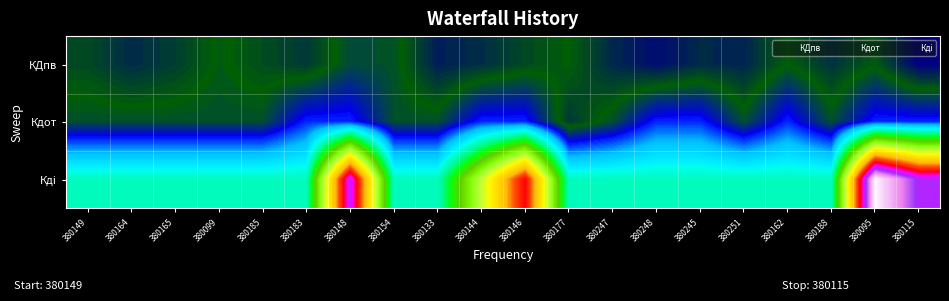

Reading left to right, transcribe all the data shown in this chart.

КДпв: 380149=1.0	380164=1.0	380165=1.0	380099=1.0	380185=1.0	380183=1.0	380148=1.0	380154=1.0	380133=1.0	380144=1.0	380146=1.0	380177=1.0	380247=1.0	380248=1.0	380245=1.0	380251=1.0	380162=1.0	380188=1.0	380095=1.0	380115=1.0
Кдот: 380149=1.0	380164=1.0	380165=1.0	380099=1.0	380185=1.0	380183=1.1	380148=1.1	380154=1.0	380133=1.0	380144=1.1	380146=1.1	380177=1.0	380247=1.0	380248=1.1	380245=1.1	380251=1.0	380162=1.1	380188=1.0	380095=1.1	380115=1.1
Кдi: 380149=1.3	380164=1.3	380165=1.3	380099=1.3	380185=1.3	380183=1.3	380148=2.0	380154=1.3	380133=1.3	380144=1.6	380146=1.9	380177=1.3	380247=1.3	380248=1.3	380245=1.3	380251=1.3	380162=1.3	380188=1.3	380095=2.3	380115=2.0